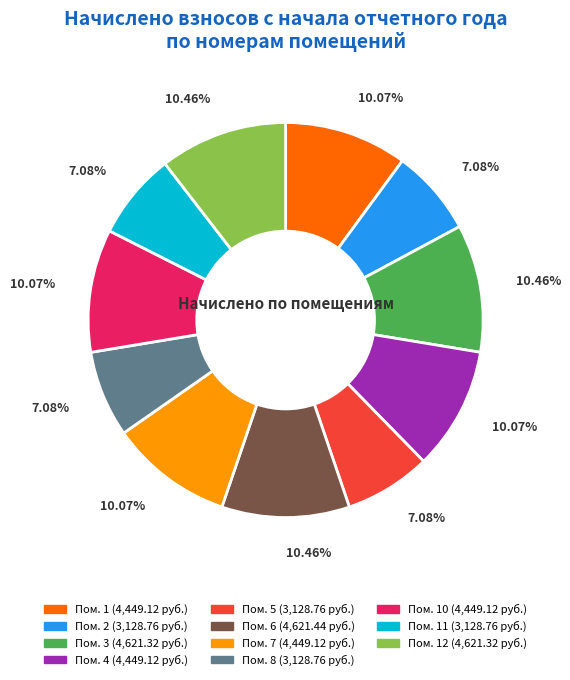

Does any single category account for the majority?

No